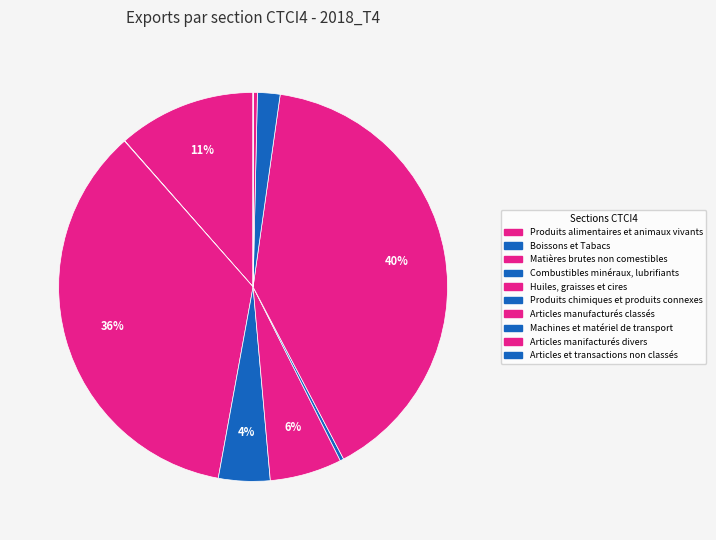

To the nearest percent, what is the combined percentage of Articles manufacturés classés and Matières brutes non comestibles?

76%